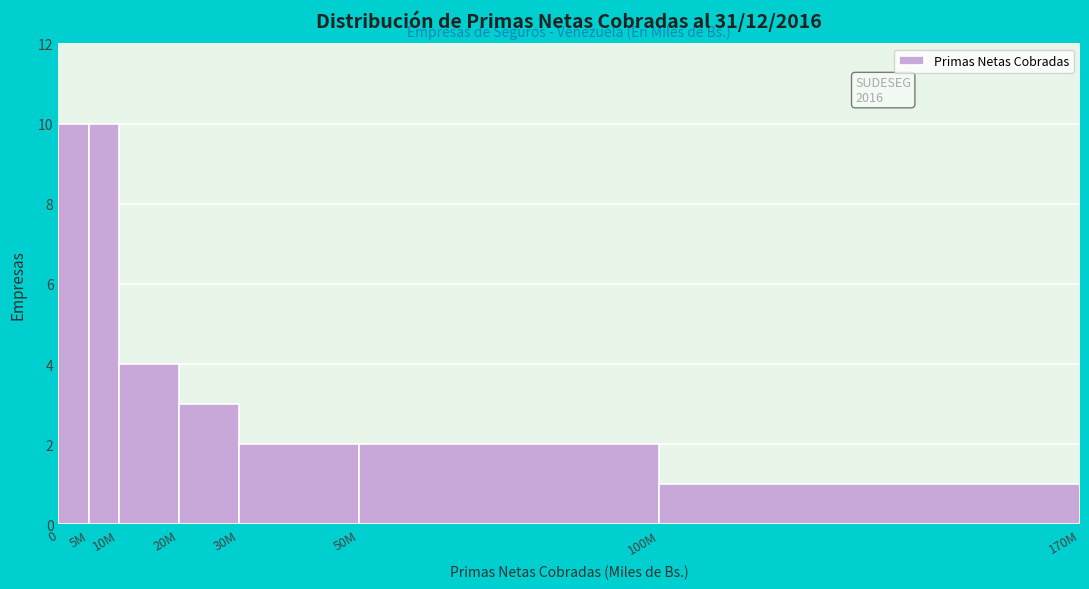

Reading right to left, what are all the values shown in this chart?

1	2	2	3	4	10	10